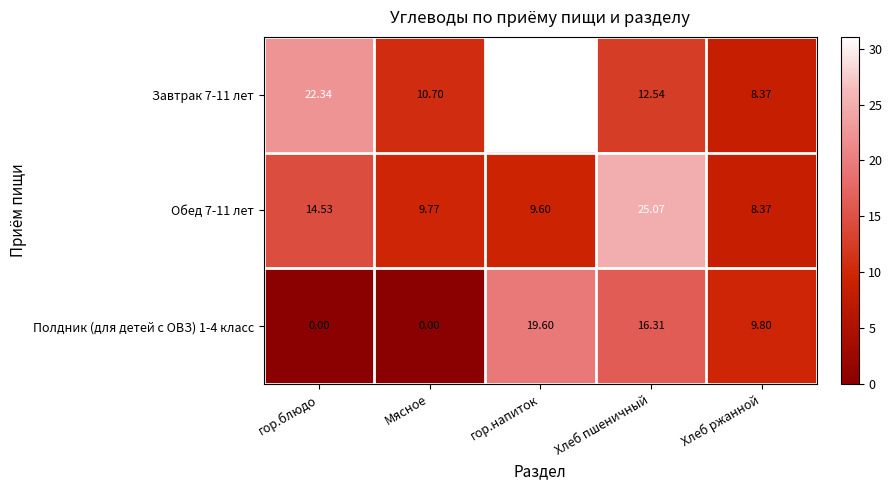

At which label does Полдник (для детей с ОВЗ) 1-4 класс first exceed 9?

гор.напиток